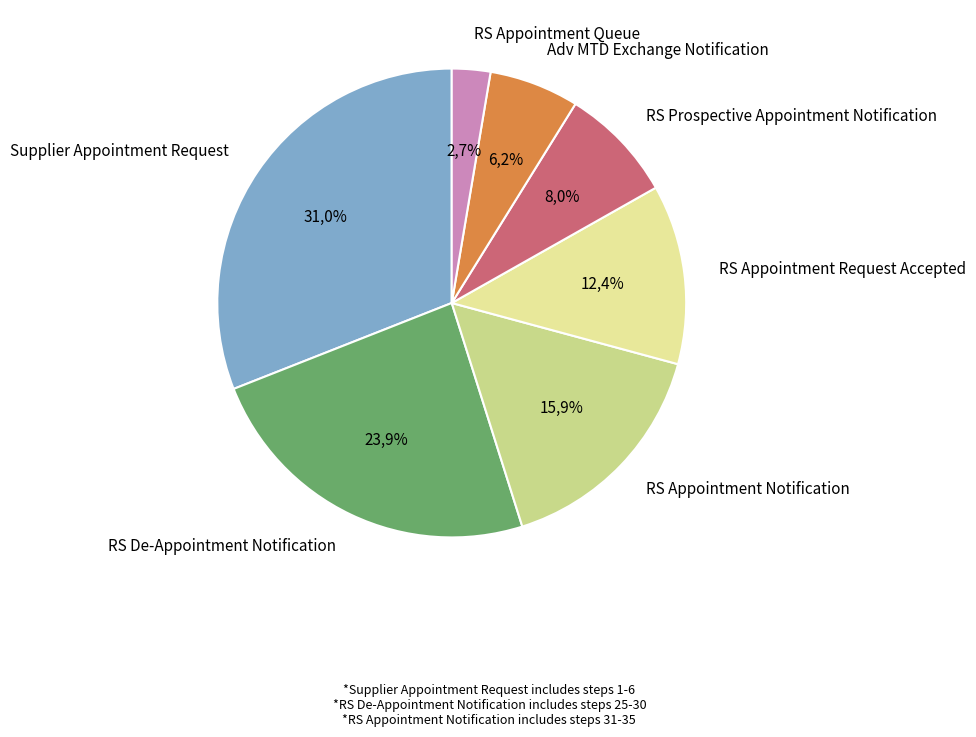

To the nearest percent, what percentage of the pie is RS De-Appointment Notification?

24%